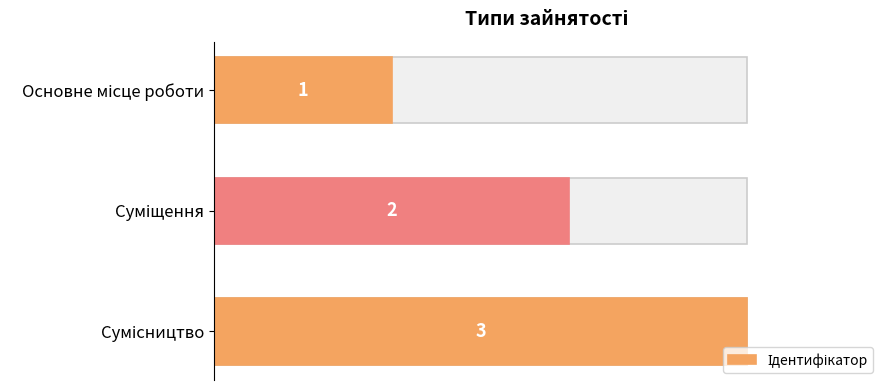

What is the maximum value shown in the chart?

3